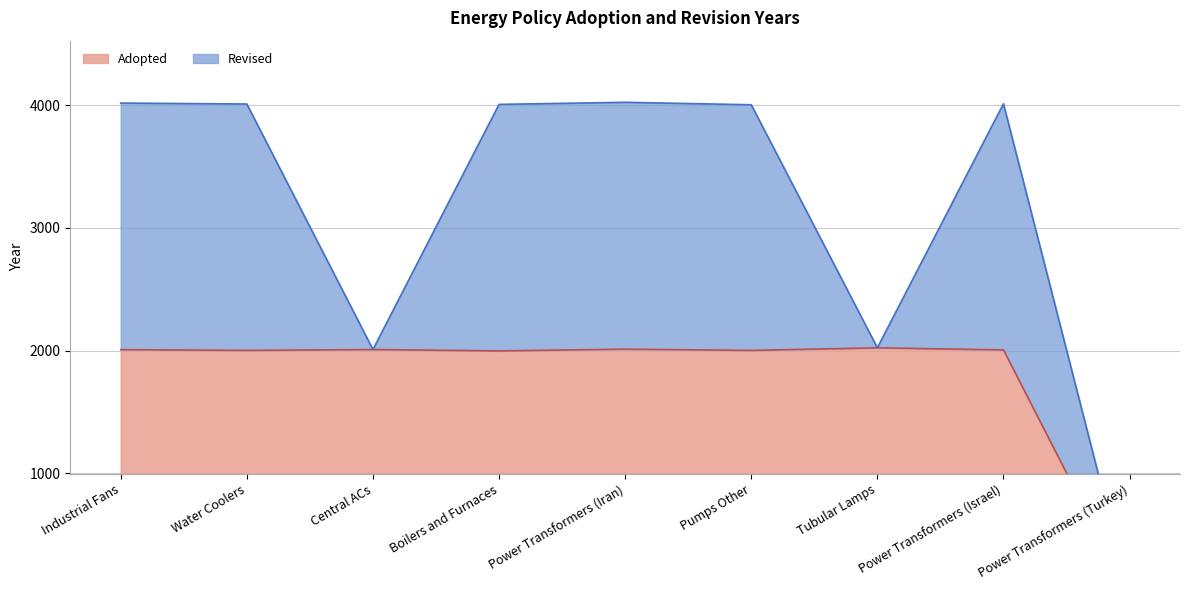

True or false: the data has more than 0 interior local peaks.

True